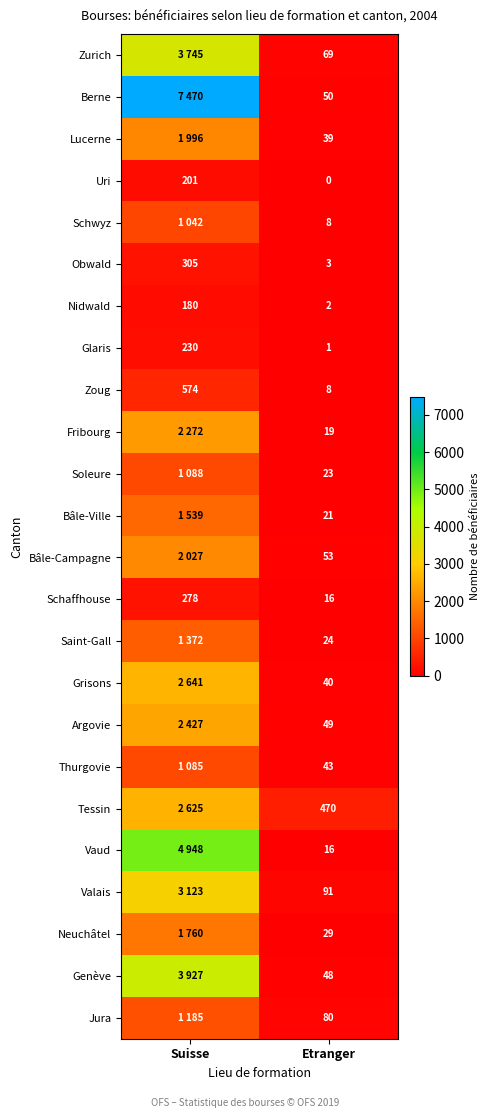

Is it true that Zoug equals 8 at Etranger?

True